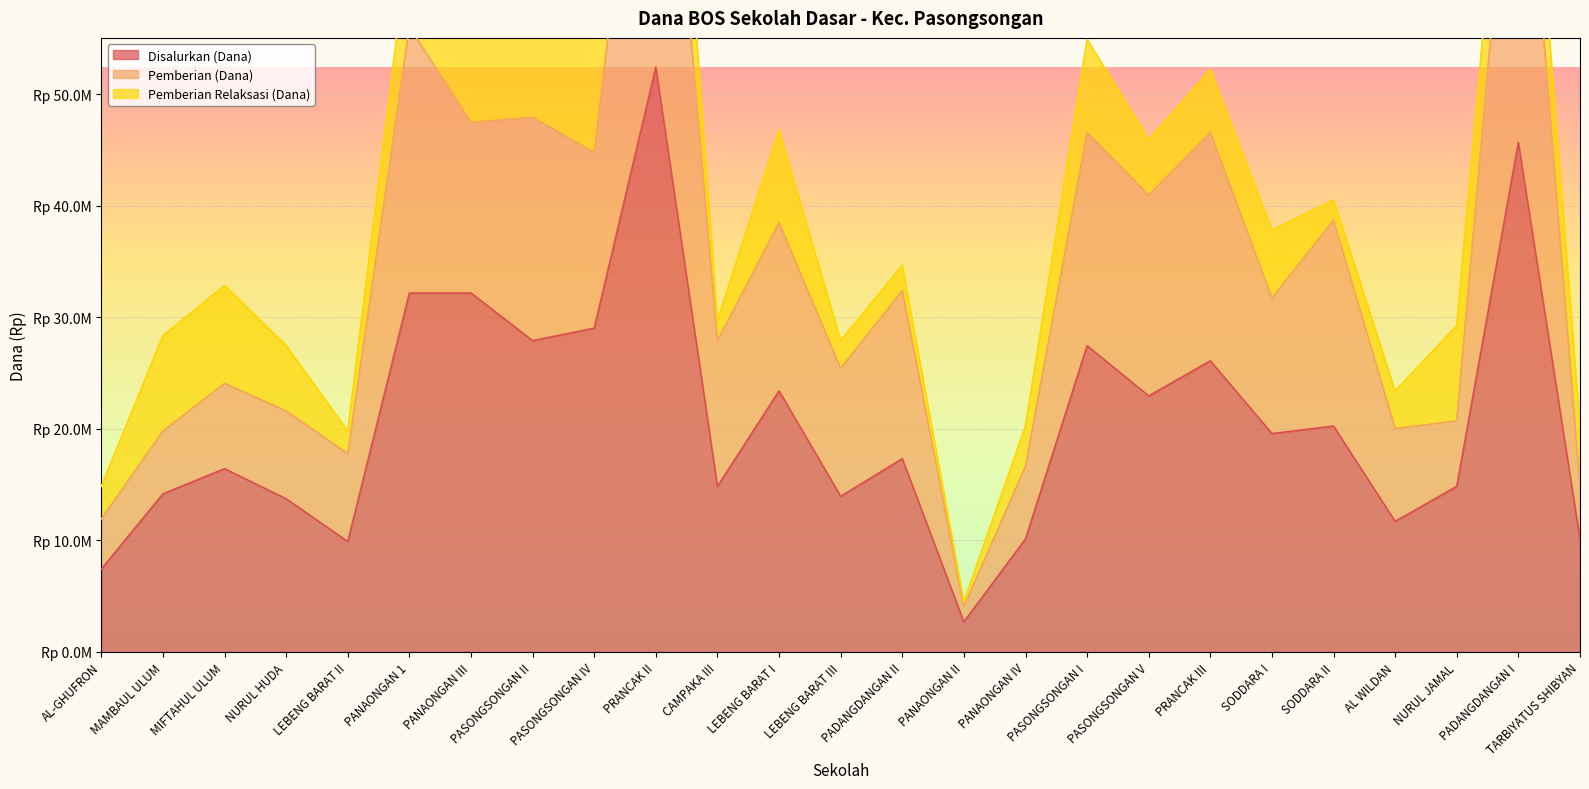

At which label does Disalurkan (Dana) reach its peak?

PRANCAK II